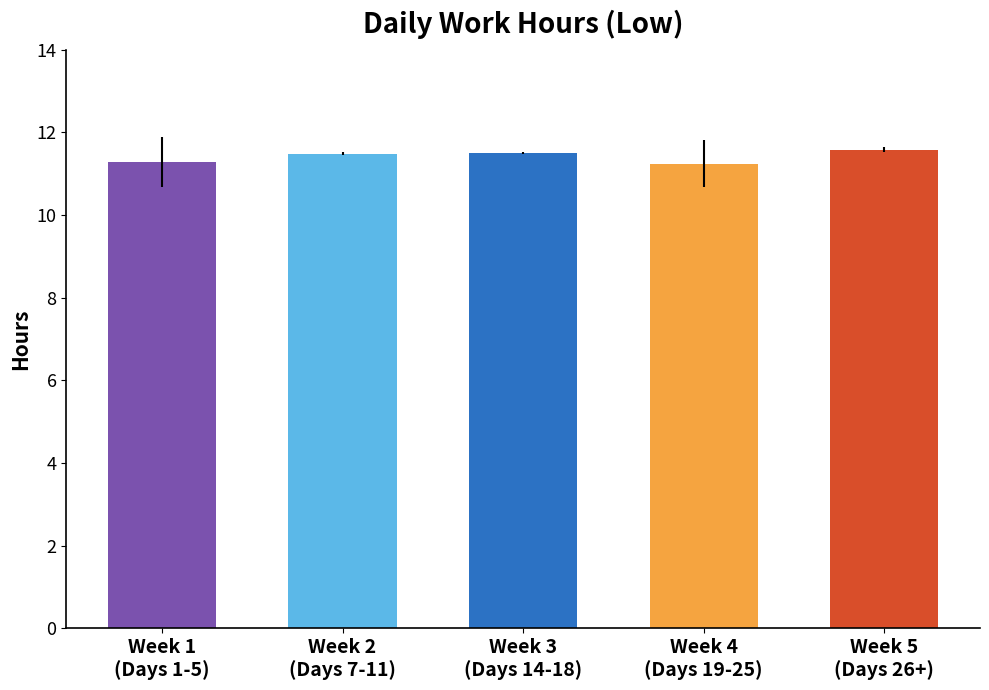

List the labels in order of value, largest first.

Week 5
(Days 26+), Week 3
(Days 14-18), Week 2
(Days 7-11), Week 1
(Days 1-5), Week 4
(Days 19-25)